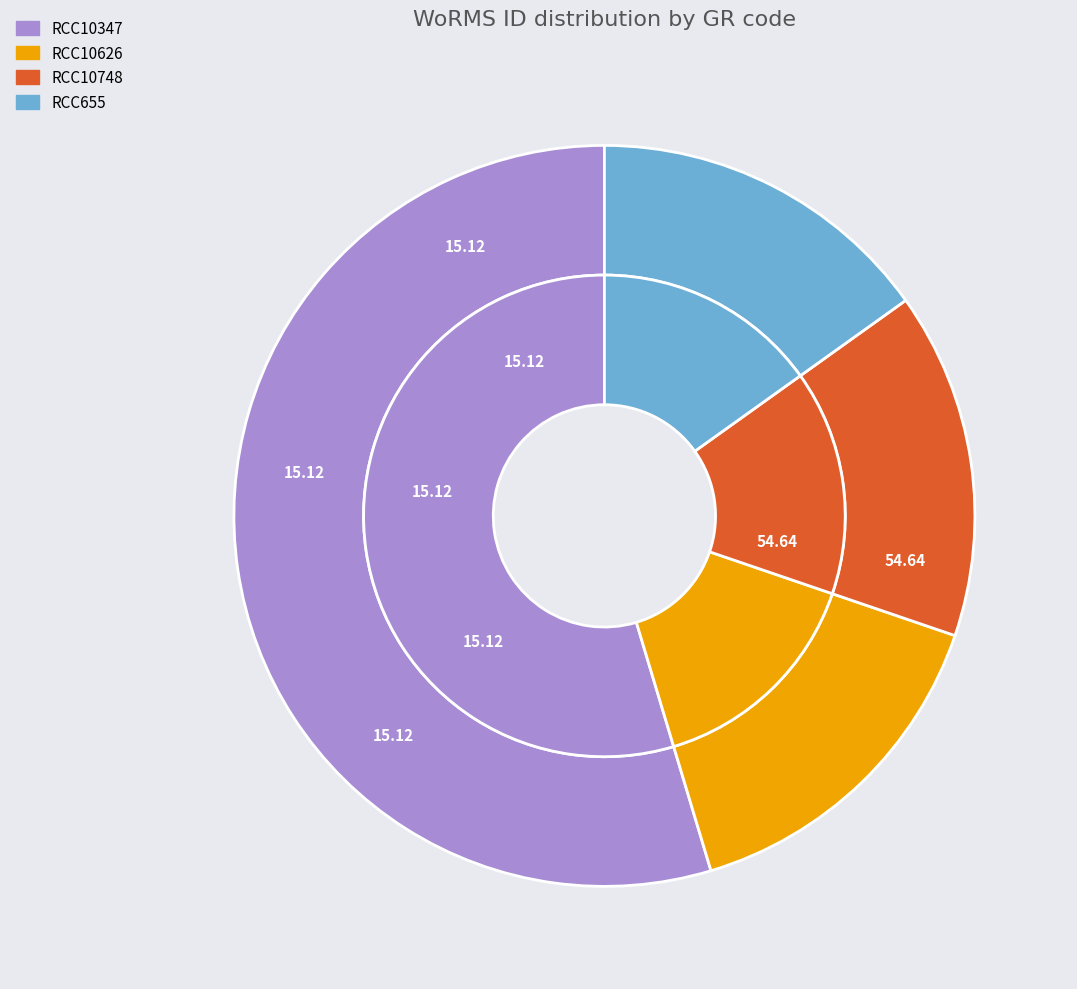

Rank the categories by value from lowest to highest.

RCC10626, RCC10748, RCC655, RCC10347